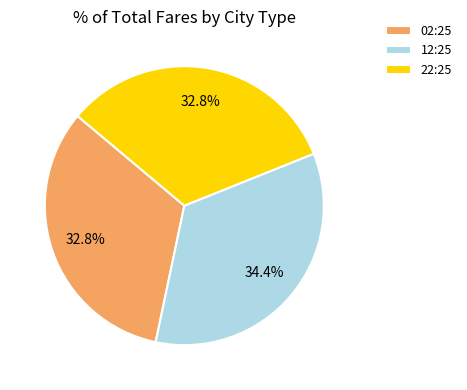

Is there any slice that represents more than half of the pie?

No